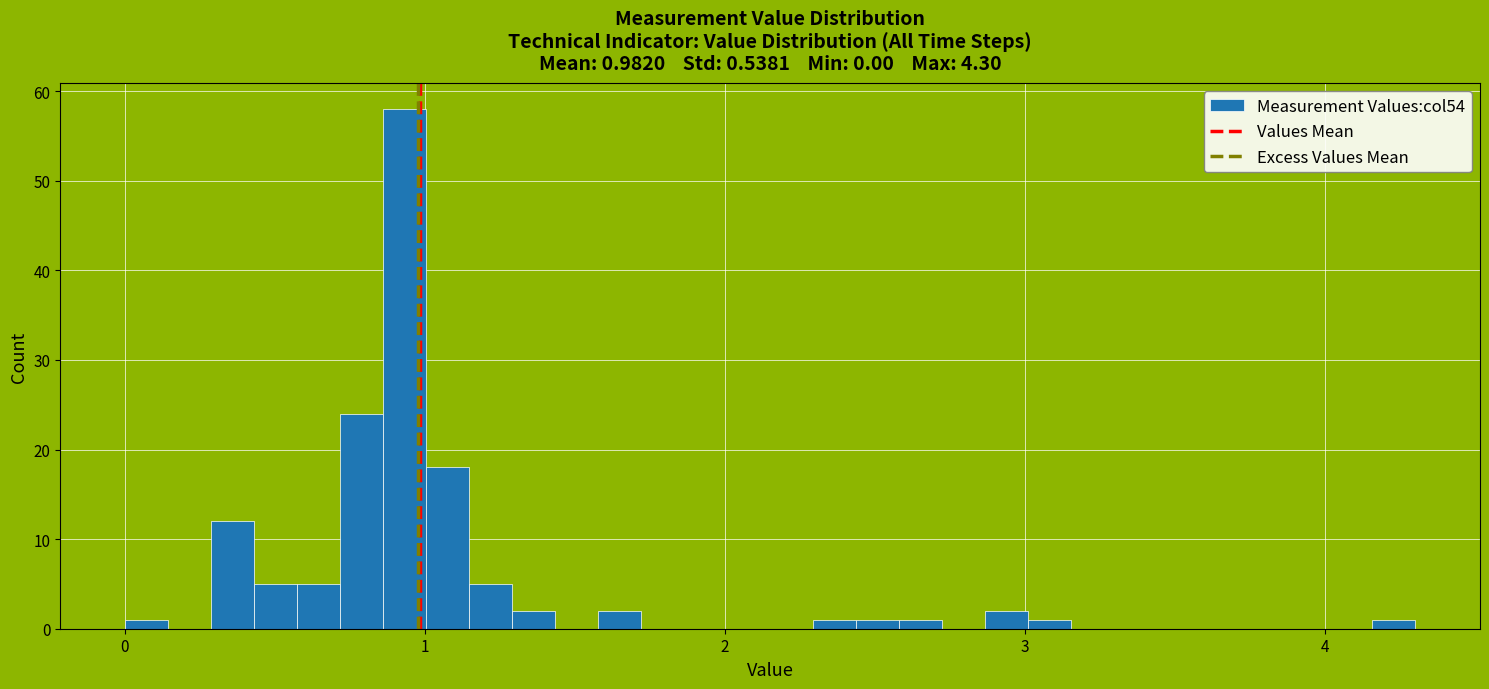

Read against the x-axis, roughly where is the centre of the tallest bar?

0.9